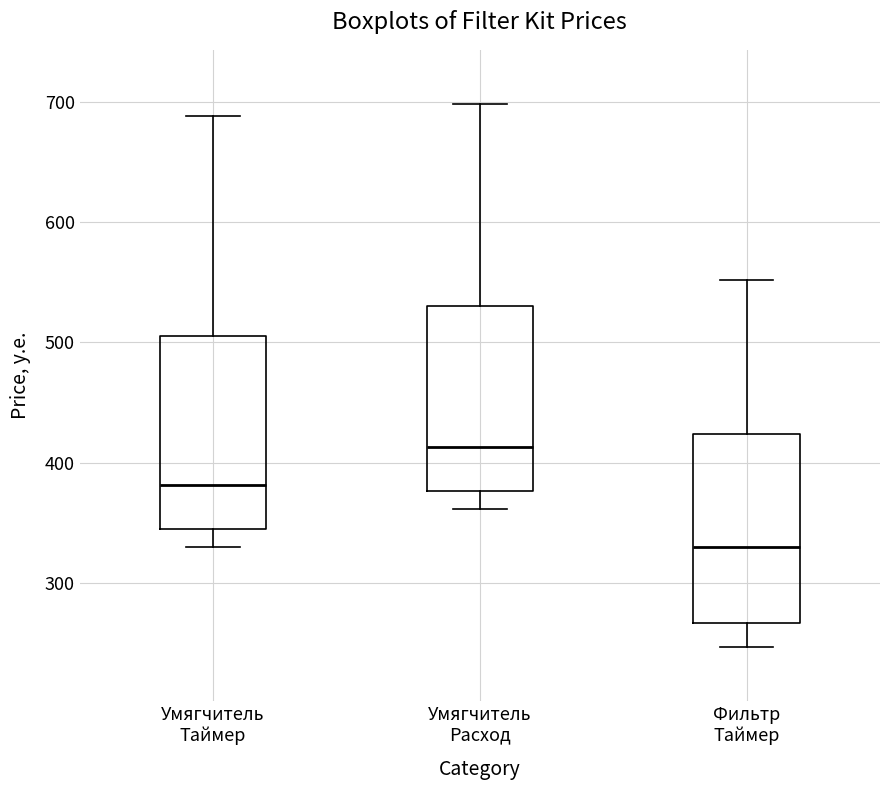

Where does the median line of the box for Фильтр Таймер sit on the y-axis? The values are not printed on the chart, so give them approximately, as read against the axis.

330